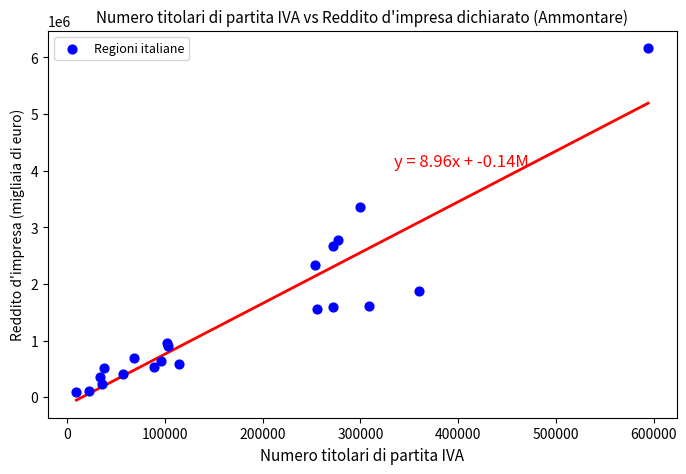

What Y value in the scatter plot is closest to 3125954?

3362718